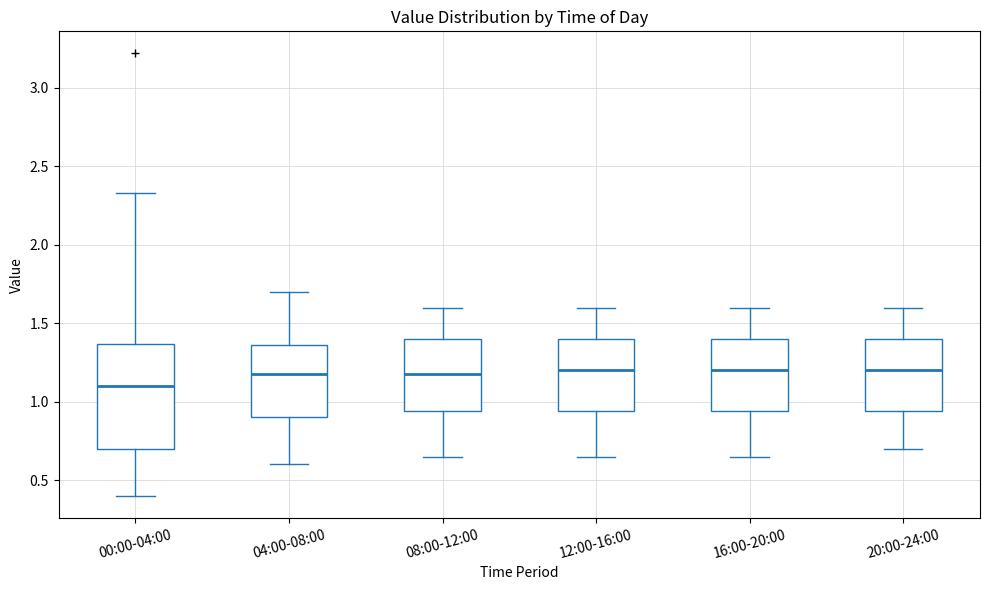

Which box is the tallest, from its lower edge to its upper edge?

00:00-04:00